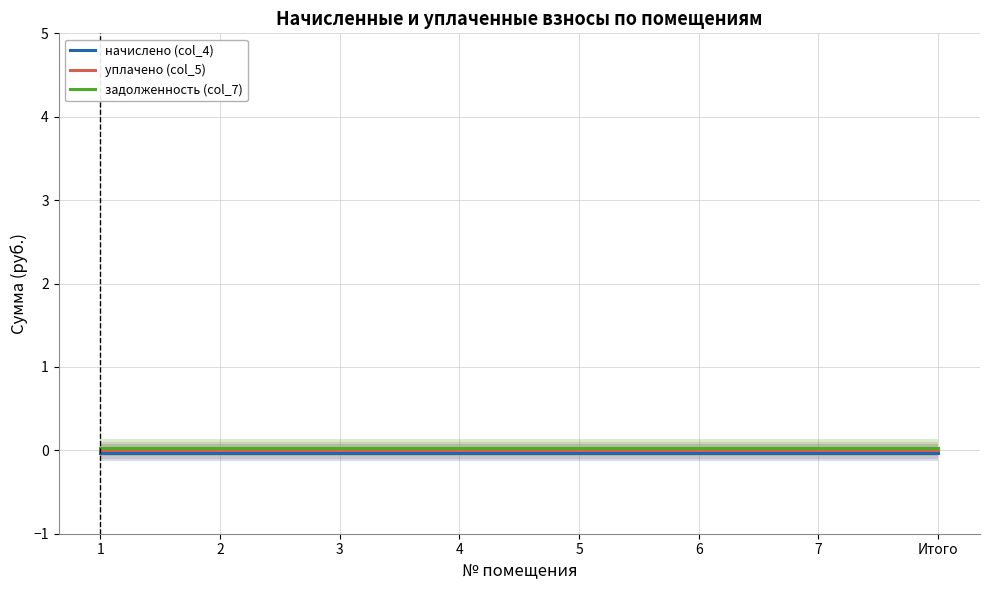

True or false: задолженность (col_7) has a value of 0.0 at 5.

True